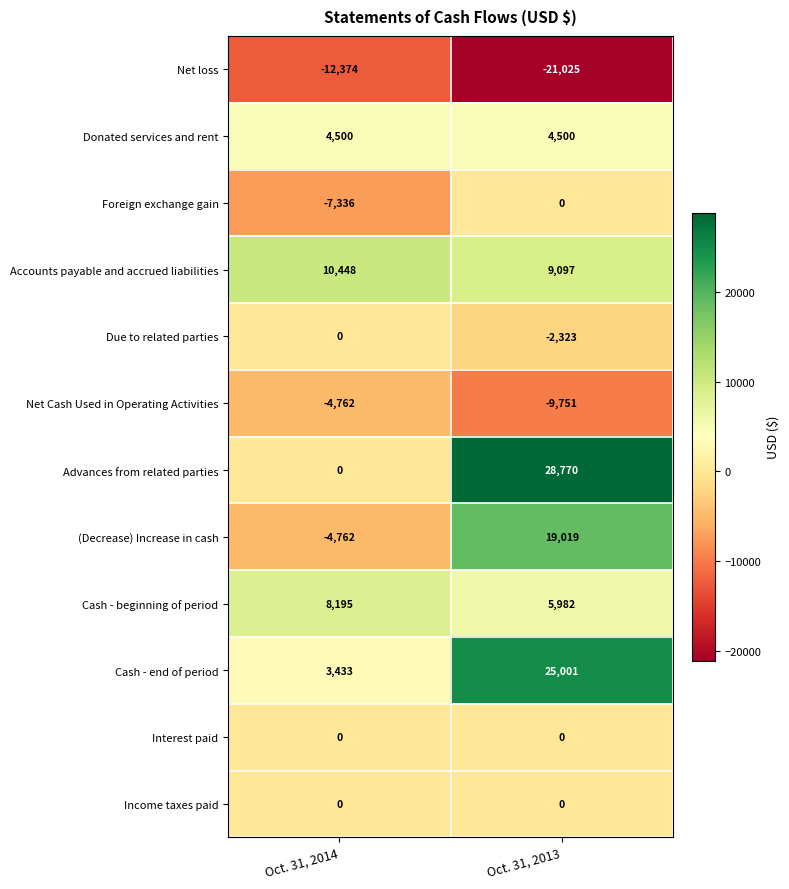

What is the smallest value displayed?

-21025